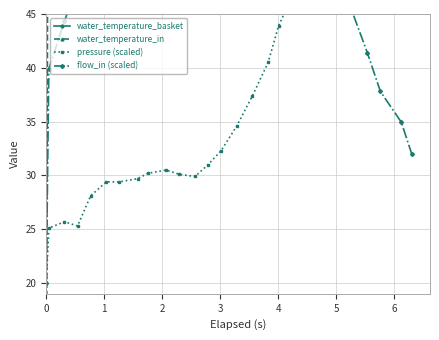

What are all the series names shown in the legend?

water_temperature_basket, water_temperature_in, pressure (scaled), flow_in (scaled)